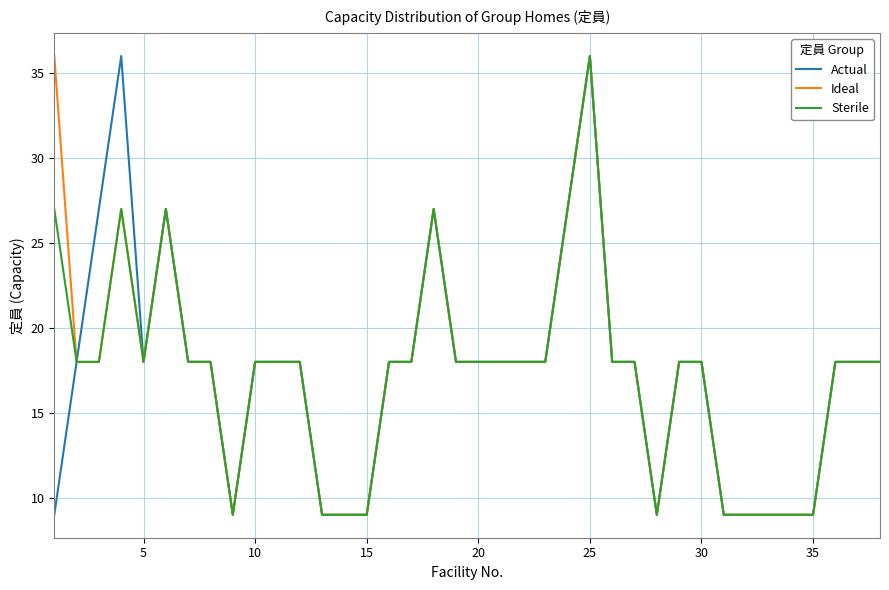

What is the difference between the second highest and second lowest values in the Sterile series?

18